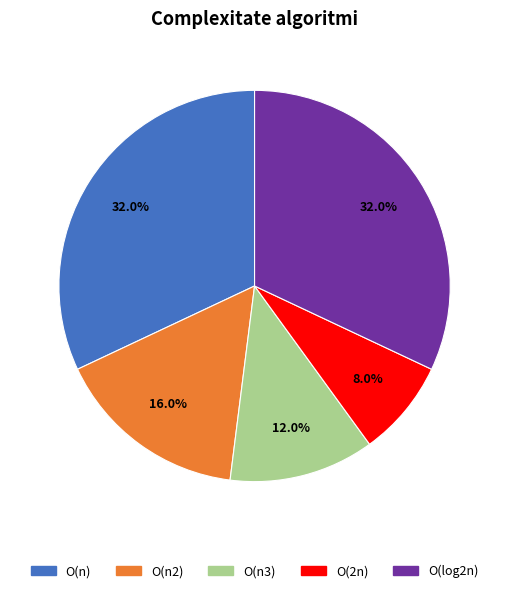

How many segments does this pie chart have?

5